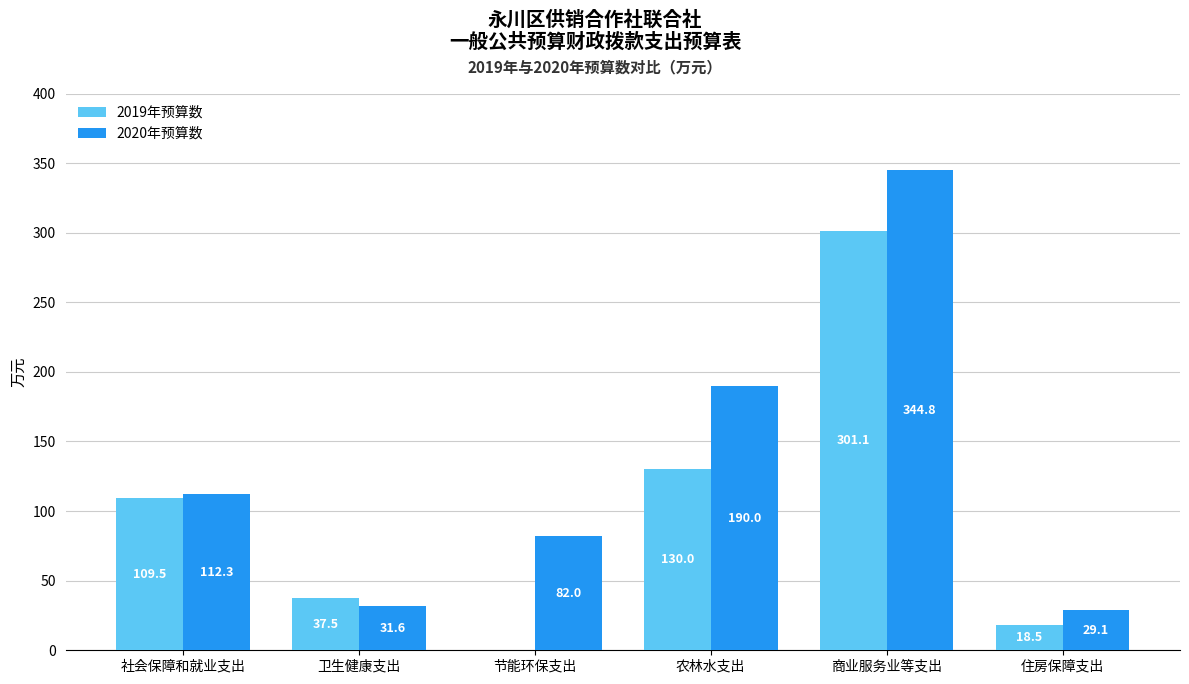

How many data points in 2020年预算数 are above 112?

3